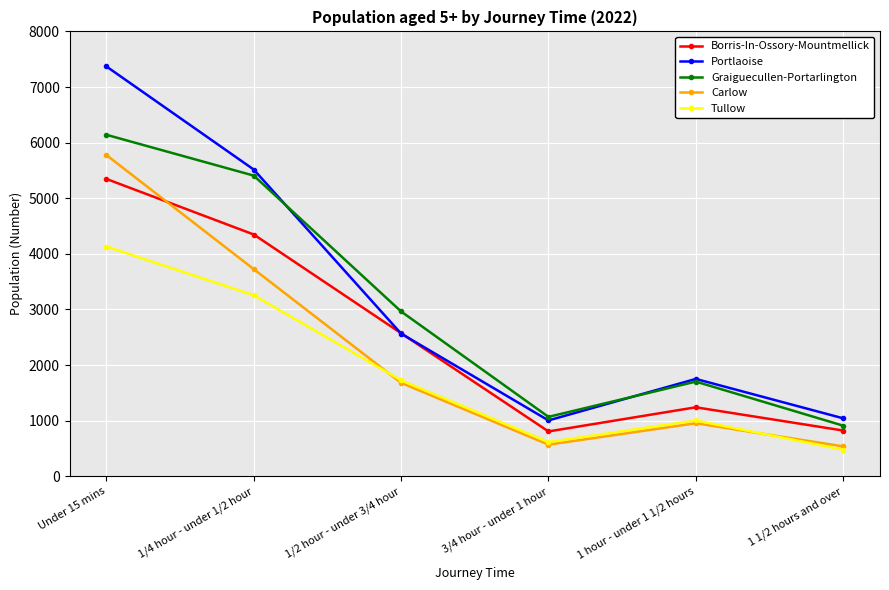

True or false: Portlaoise has a value of 1005 at 3/4 hour - under 1 hour.

True